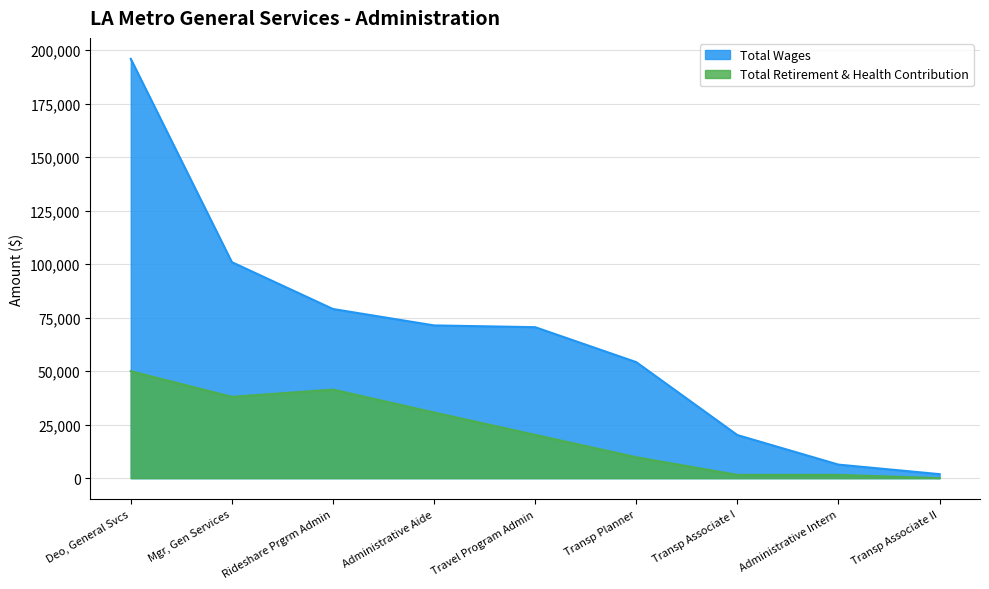

What is the difference between the maximum and minimum values in the Total Retirement & Health Contribution series?

49999